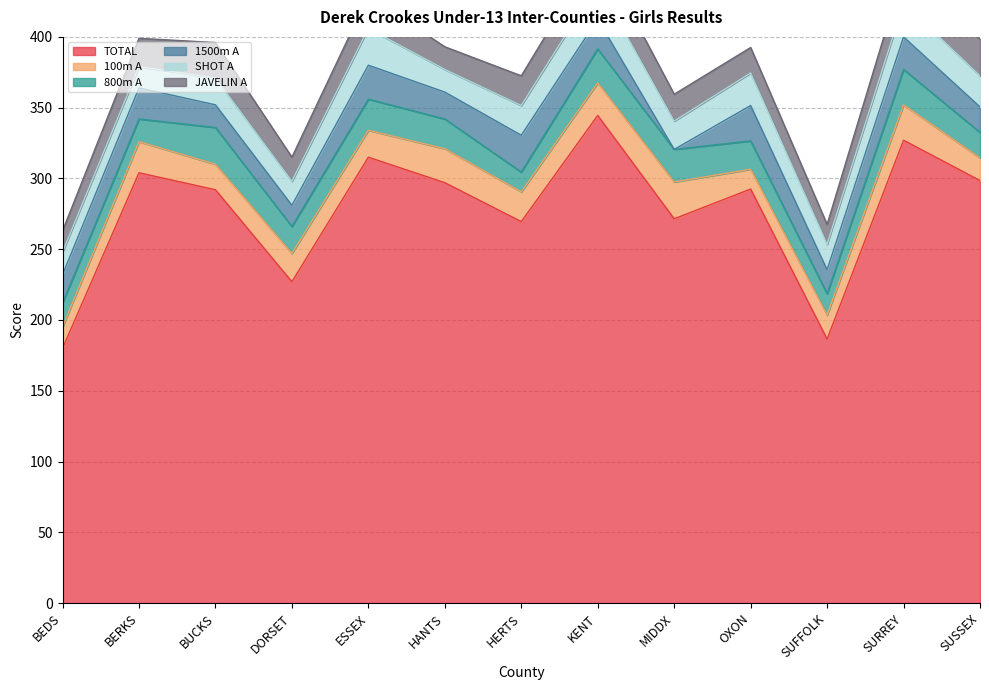

Rank the series by their maximum value, from highest to lowest.

TOTAL, 100m A, 800m A, 1500m A, SHOT A, JAVELIN A